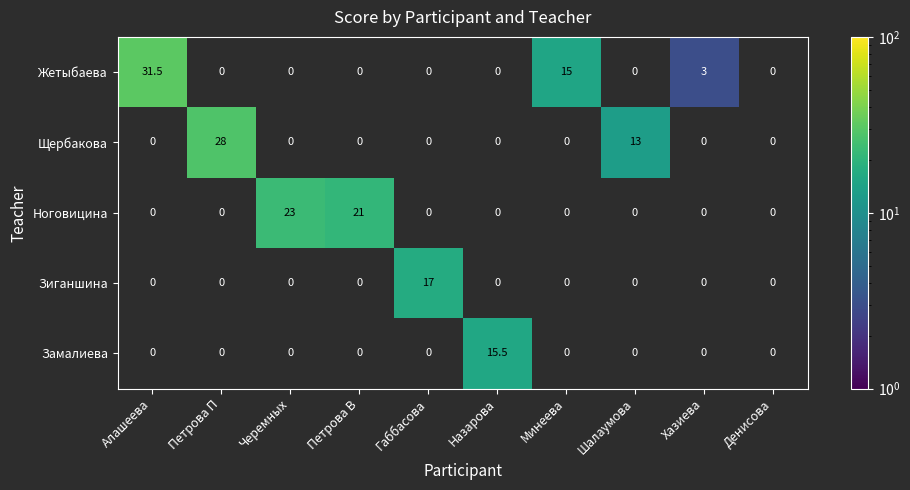

Which label corresponds to the smallest value in the chart?

Хазиева